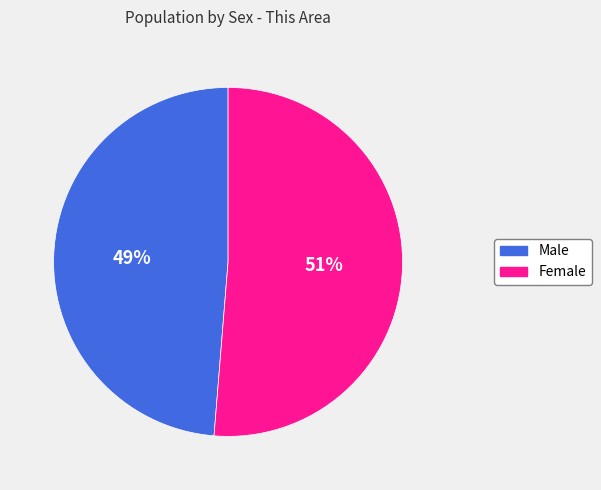

Rank the categories by value from lowest to highest.

Male, Female